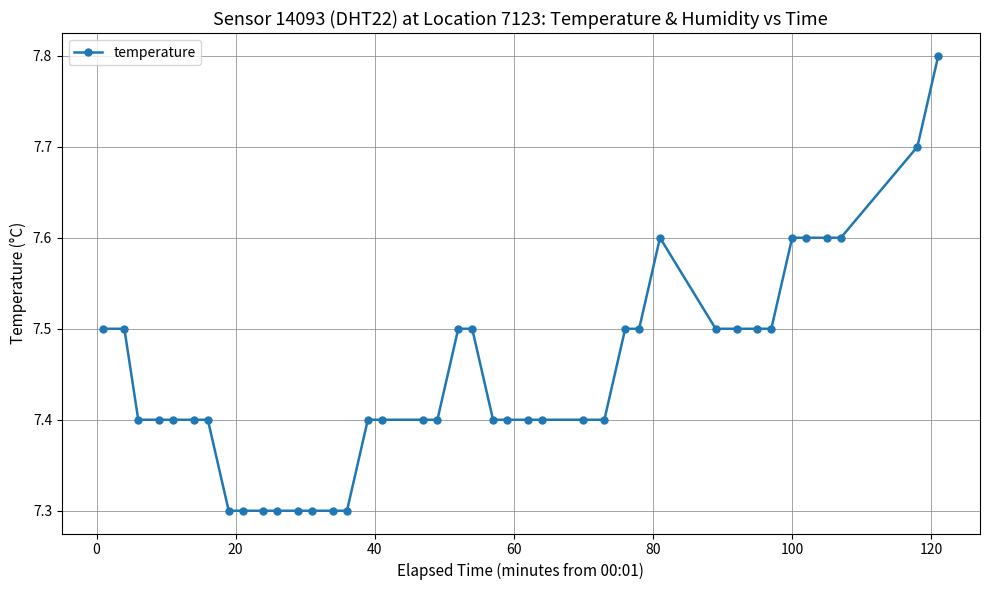

What is the sum of all values?

297.9